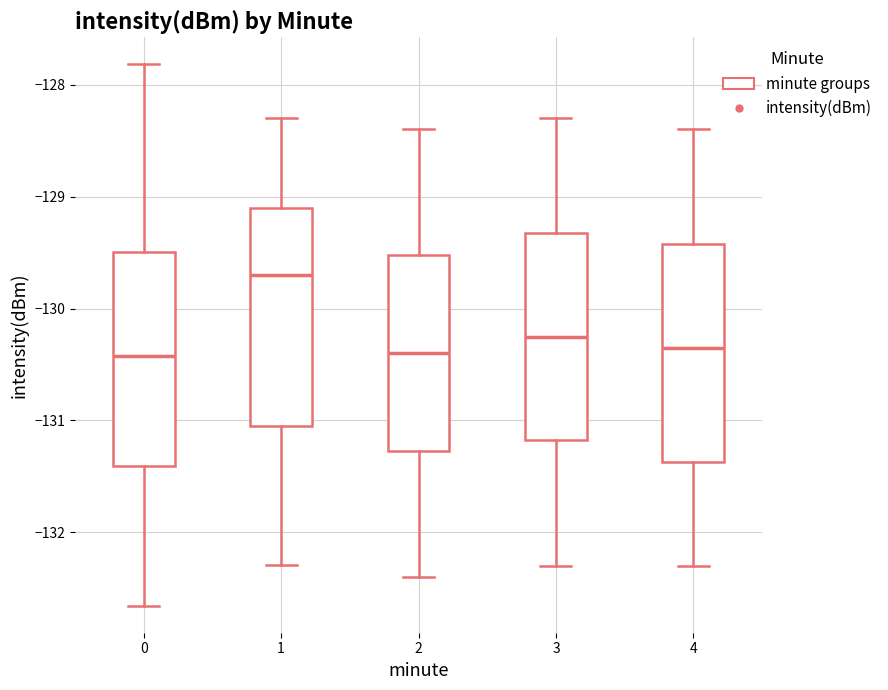

Reading left to right, transcribe this box plot: for each box, give where its median line is, the range the box spans, and where its two whiskers end, as read against the y-axis. The values are not printed on the chart, so give them approximately, as read against the axis.

0: median -130.4, box -131.4 to -129.5, whiskers -132.7 to -127.8
1: median -129.7, box -131.0 to -129.1, whiskers -132.3 to -128.3
2: median -130.4, box -131.3 to -129.5, whiskers -132.4 to -128.4
3: median -130.2, box -131.2 to -129.3, whiskers -132.3 to -128.3
4: median -130.3, box -131.4 to -129.4, whiskers -132.3 to -128.4